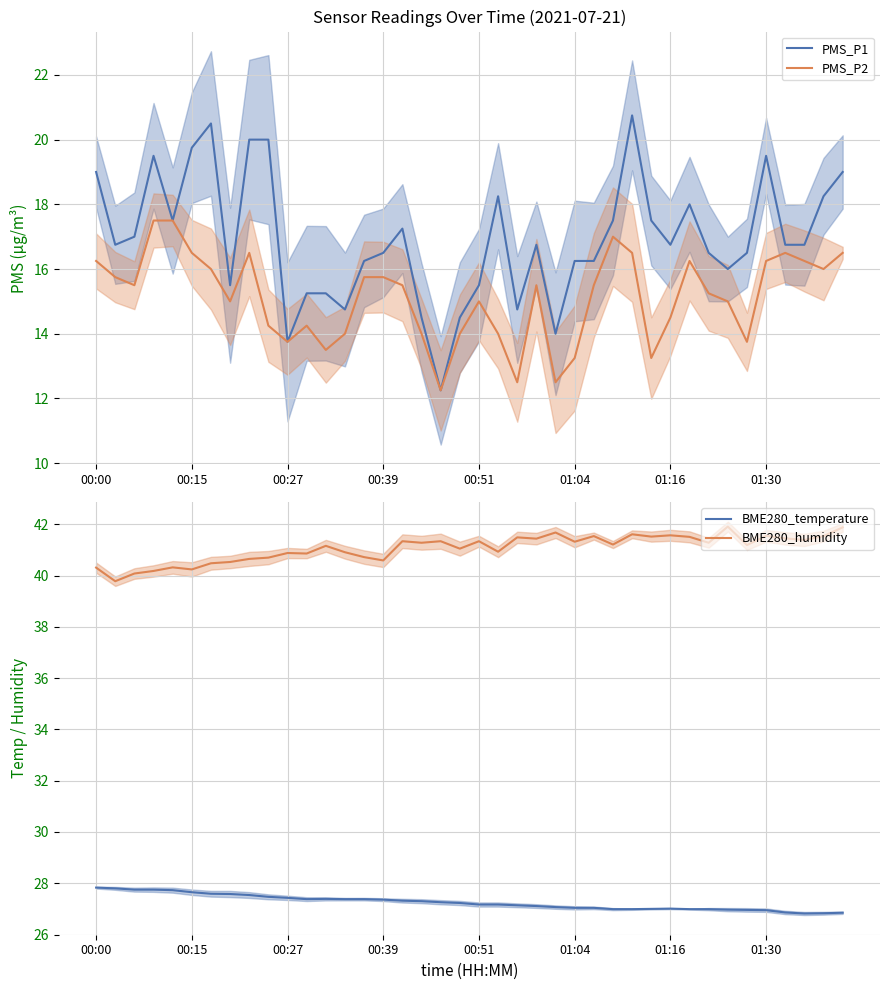

What is the difference between the maximum and minimum values in the PMS_P1 series?

8.5